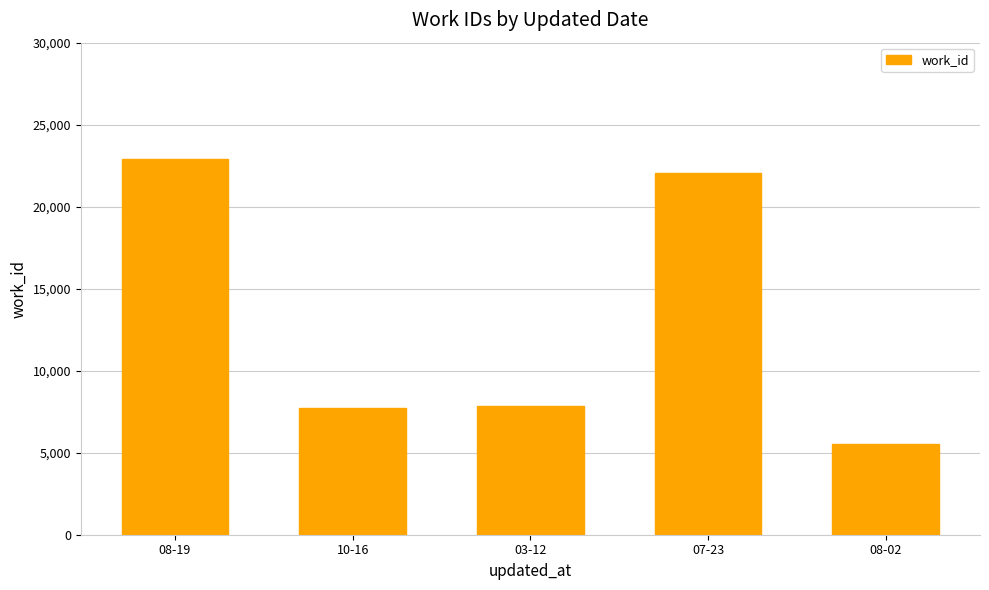

Approximately how many times larger is the value at 07-23 compared to 10-16?

2.8